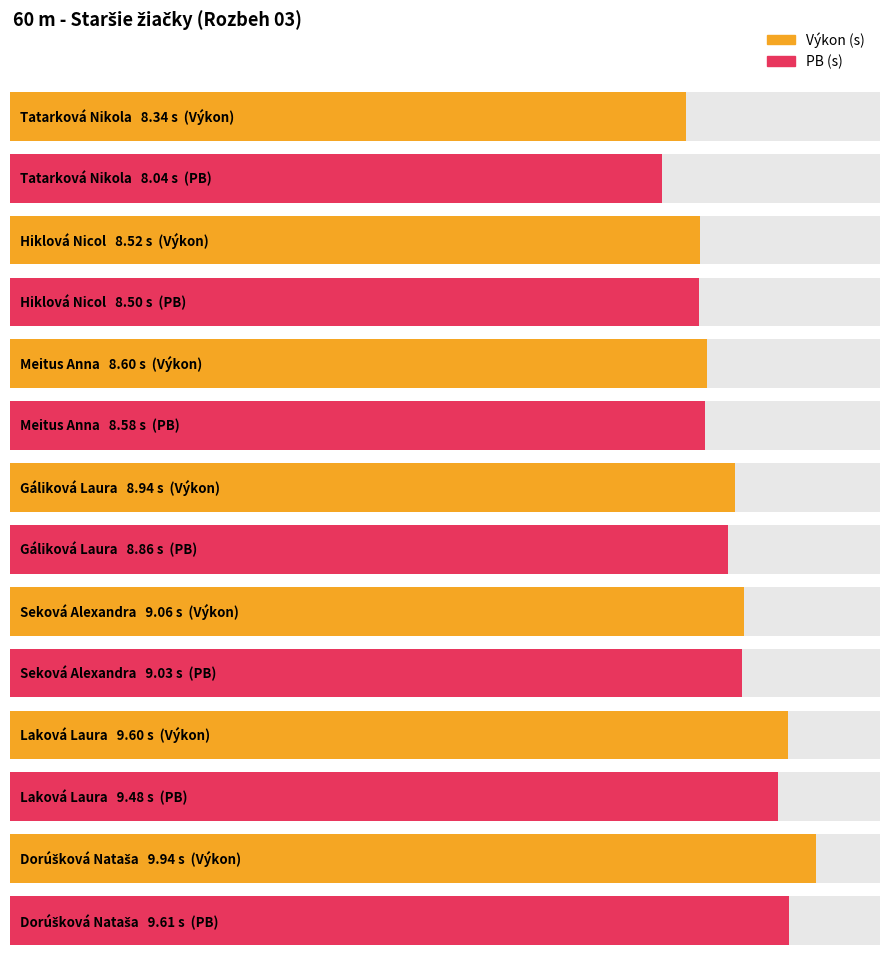

Which series has the largest total across all categories?

Výkon